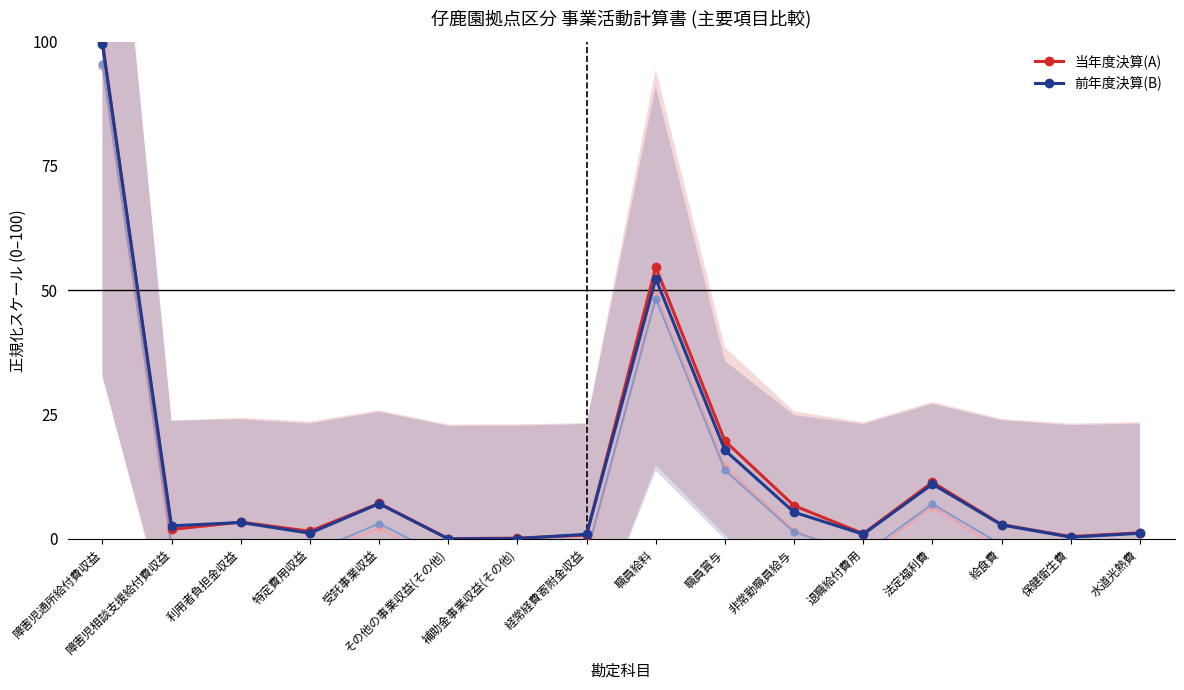

Does the chart display data point markers on the line(s)?

Yes